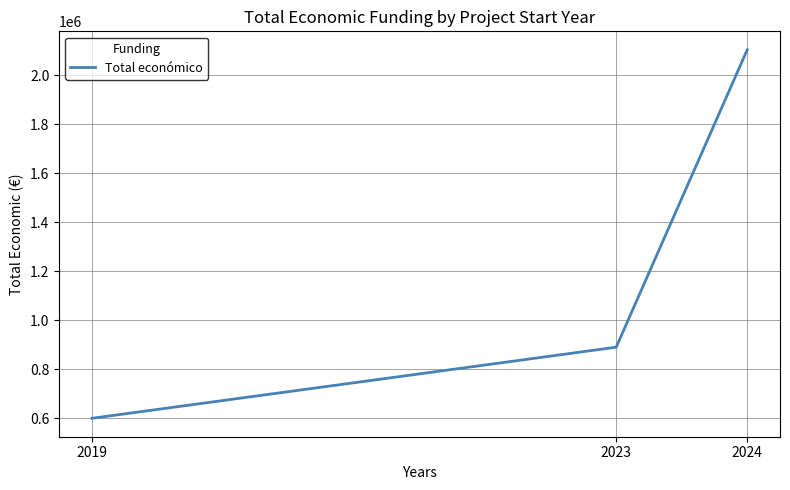

Which has a higher value, 2019 or 2024?

2024